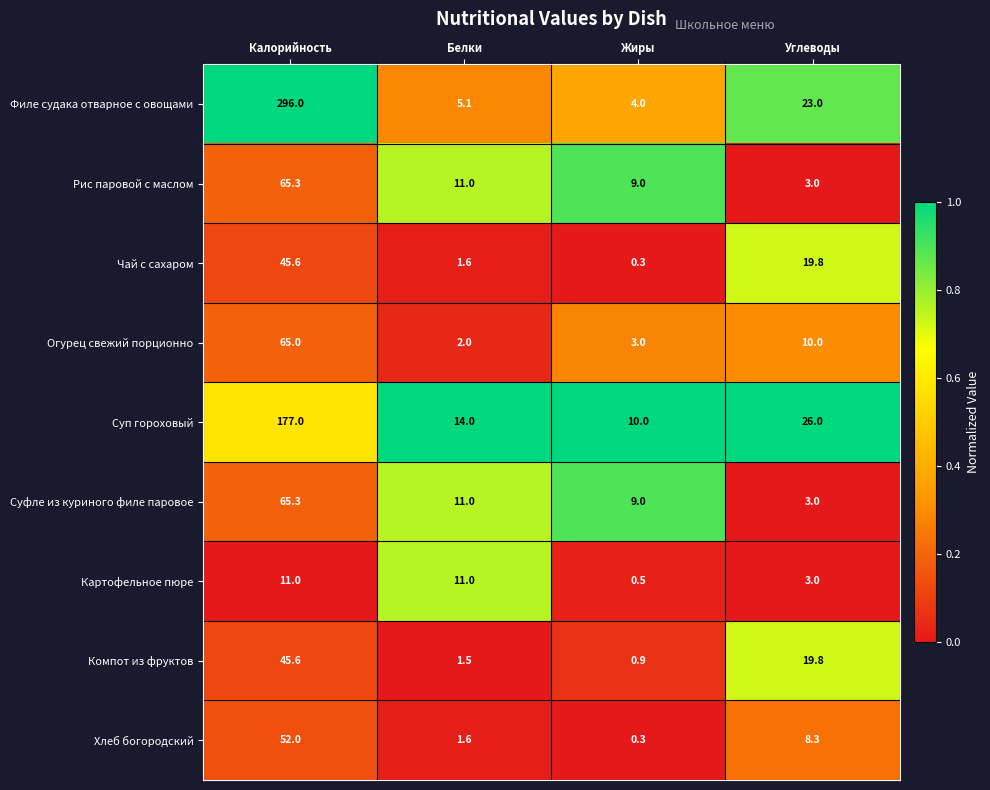

What is the lowest value of the Рис паровой с маслом series?

3.0